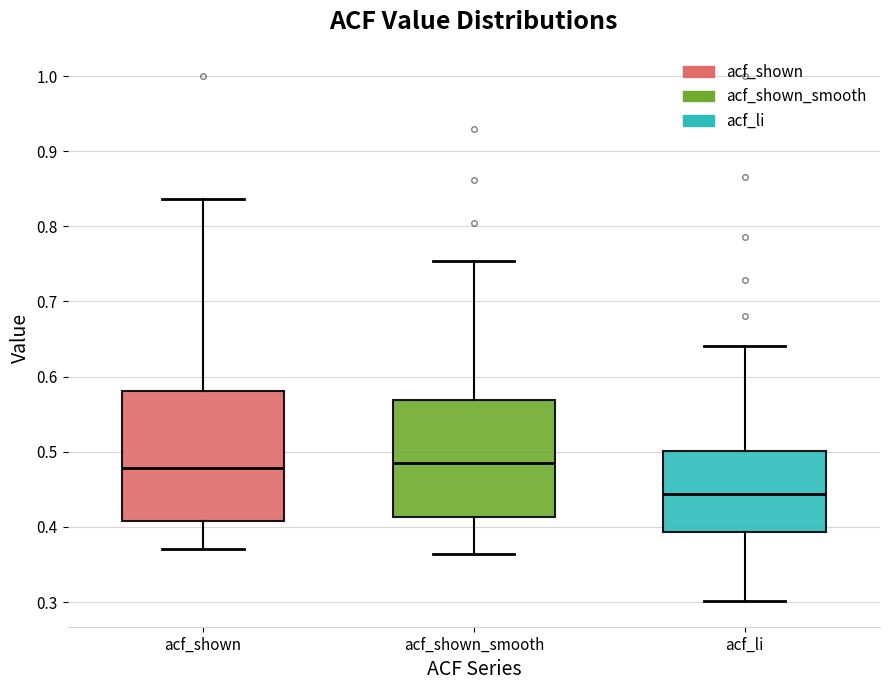

Comparing the boxes themselves (not the whiskers), which one is the tallest?

acf_shown